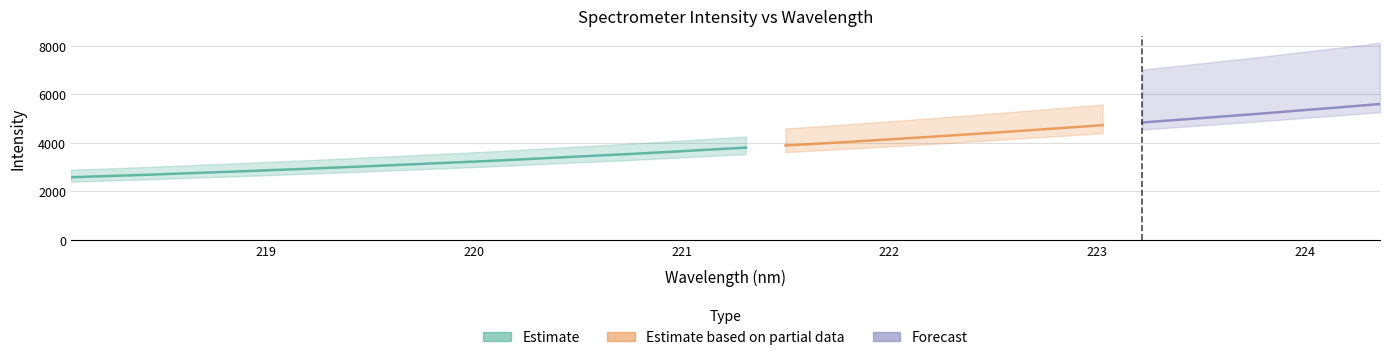

The value at 219.7801 is 4744.4. True or false?

False